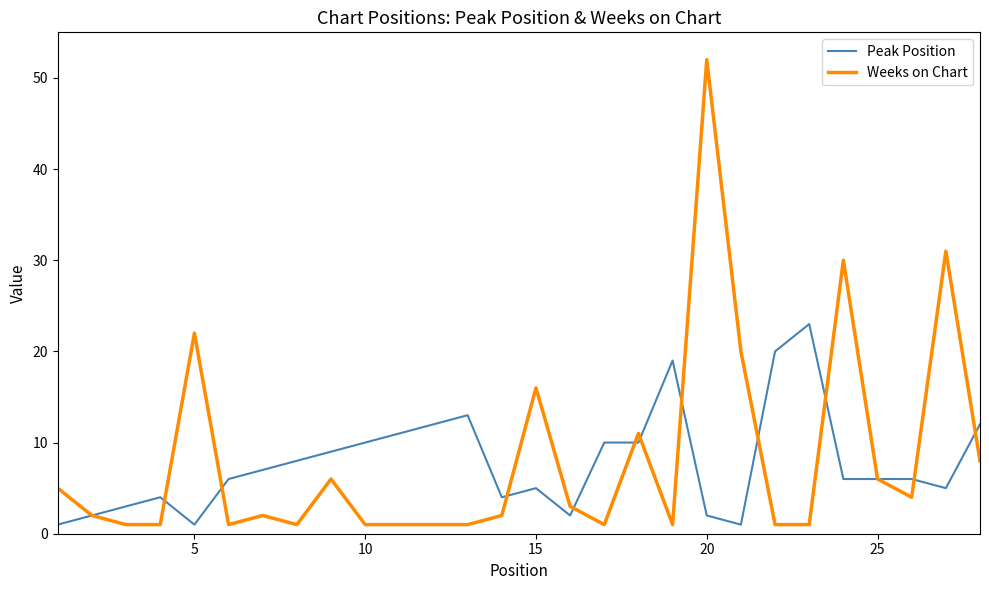

Rank the series by their maximum value, from highest to lowest.

Weeks on Chart, Peak Position